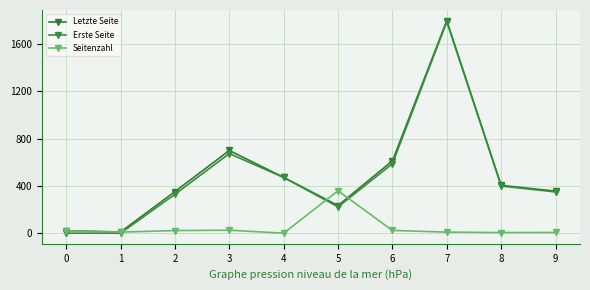

Is this an area chart (filled region under the line)?

No